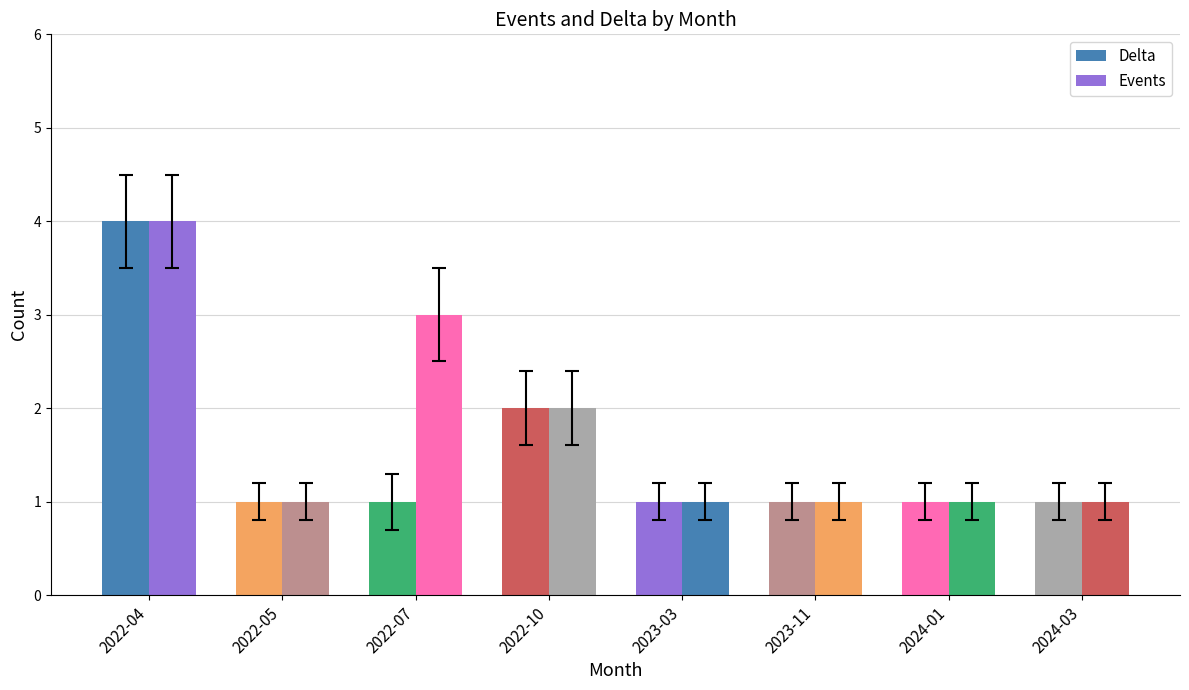

Count the number of categories in the chart.

8